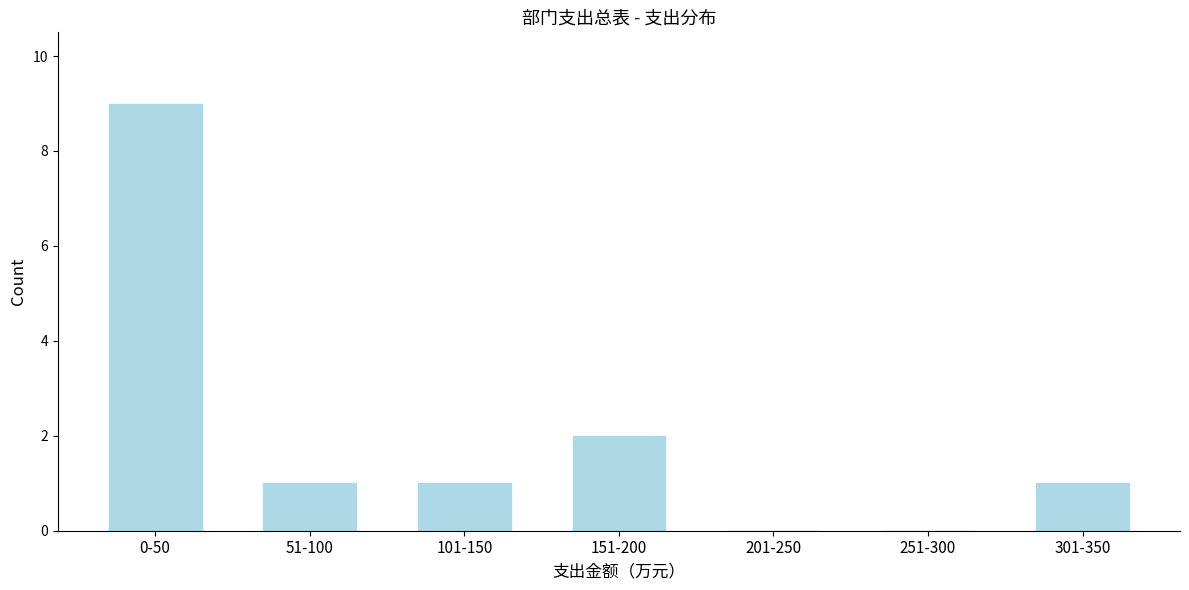

Reading left to right, transcribe all the data shown in this chart.

0-50=9	51-100=1	101-150=1	151-200=2	201-250=0	251-300=0	301-350=1